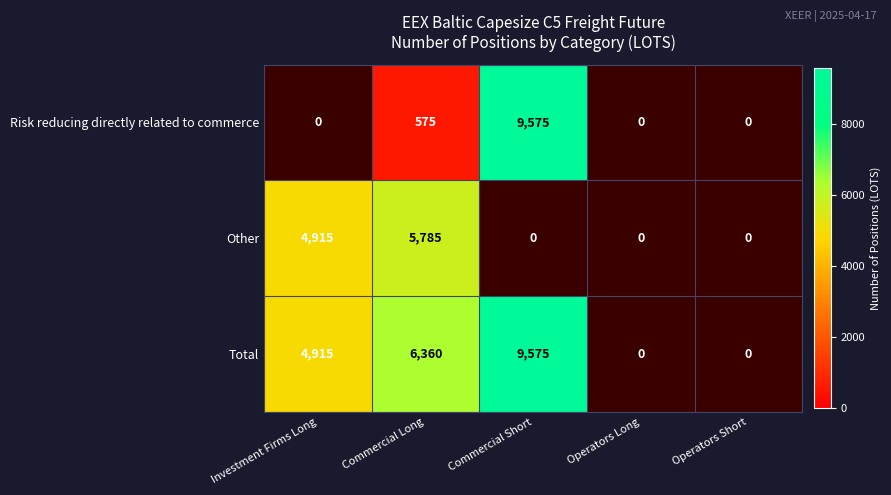

At Commercial Long, list the series in order from largest to smallest.

Total, Other, Risk reducing directly related to commerce